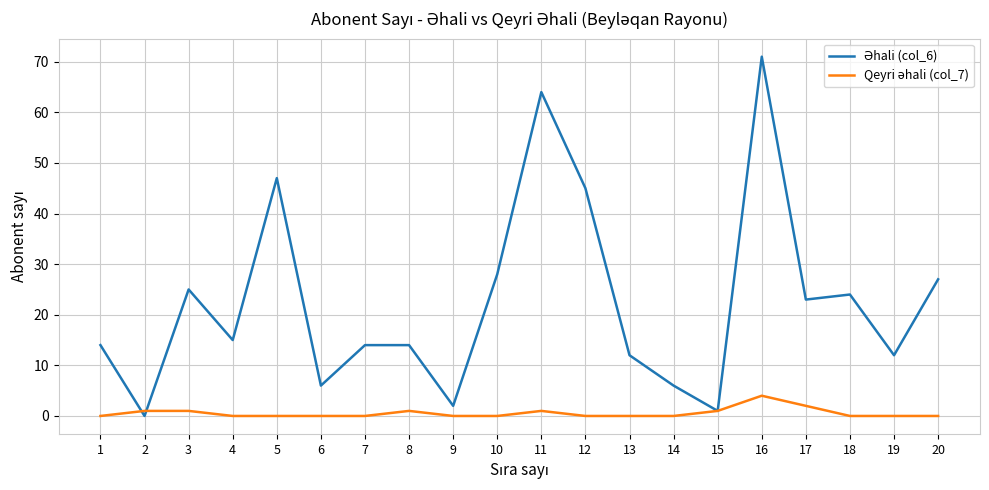

How many lines are shown in the chart?

2